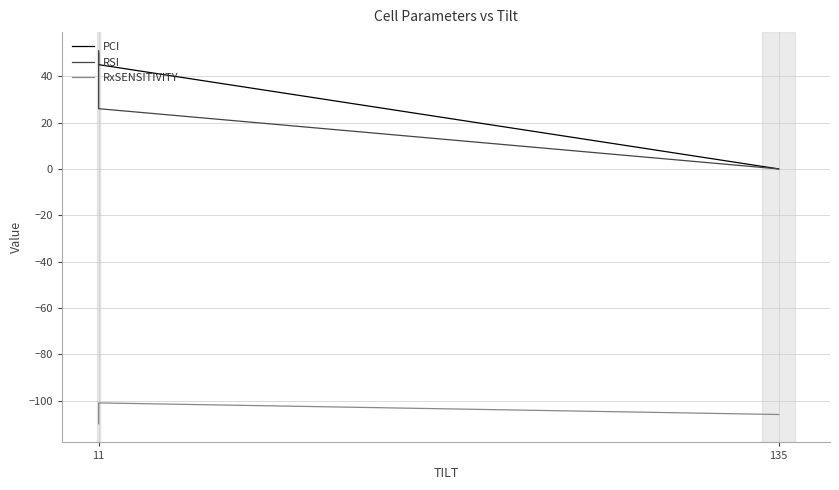

At which label does RxSENSITIVITY reach its minimum?

11